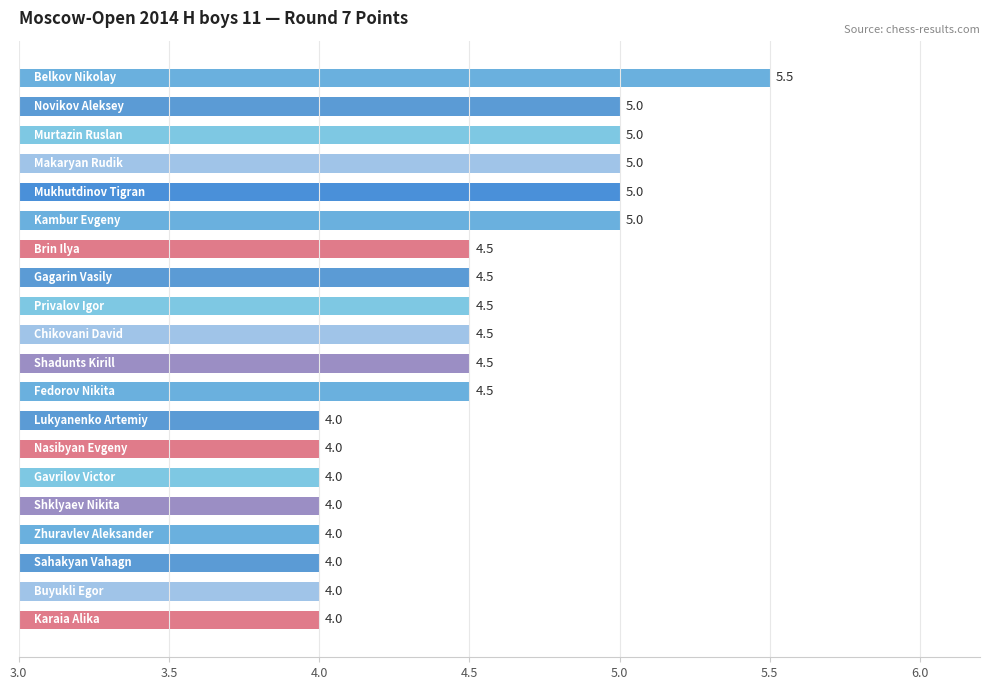

What is the smallest value displayed?

4.0